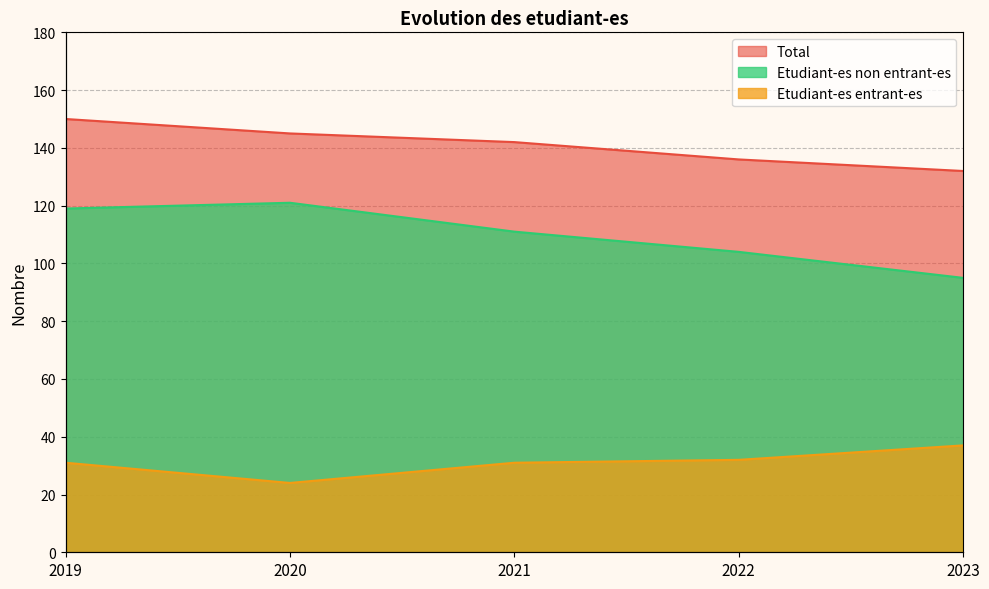

What is the greatest value displayed?

150